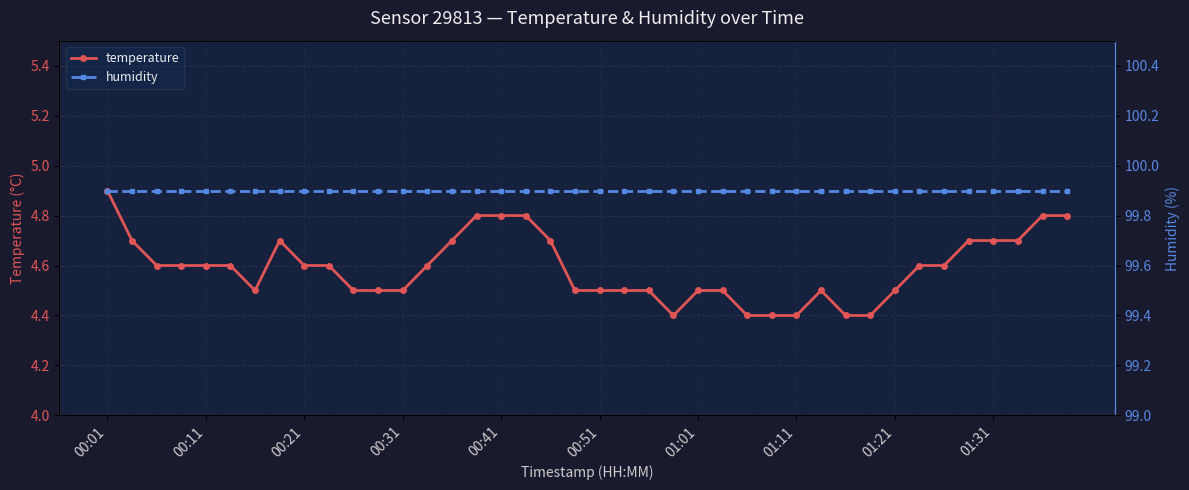

List the series in order of their peak value, lowest first.

temperature, humidity